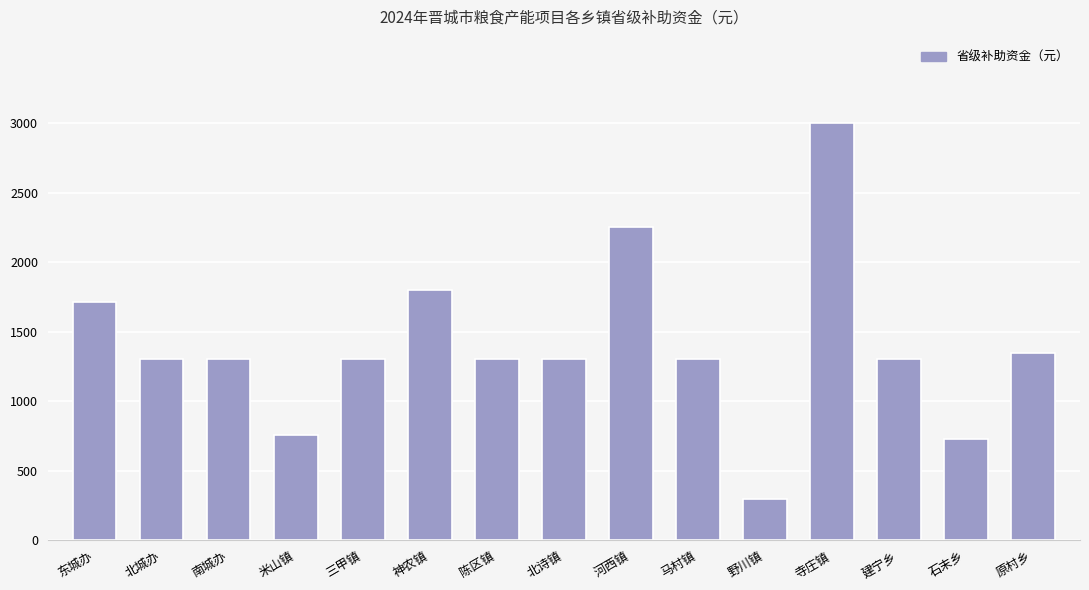

Where does the data first go above 1300?

东城办